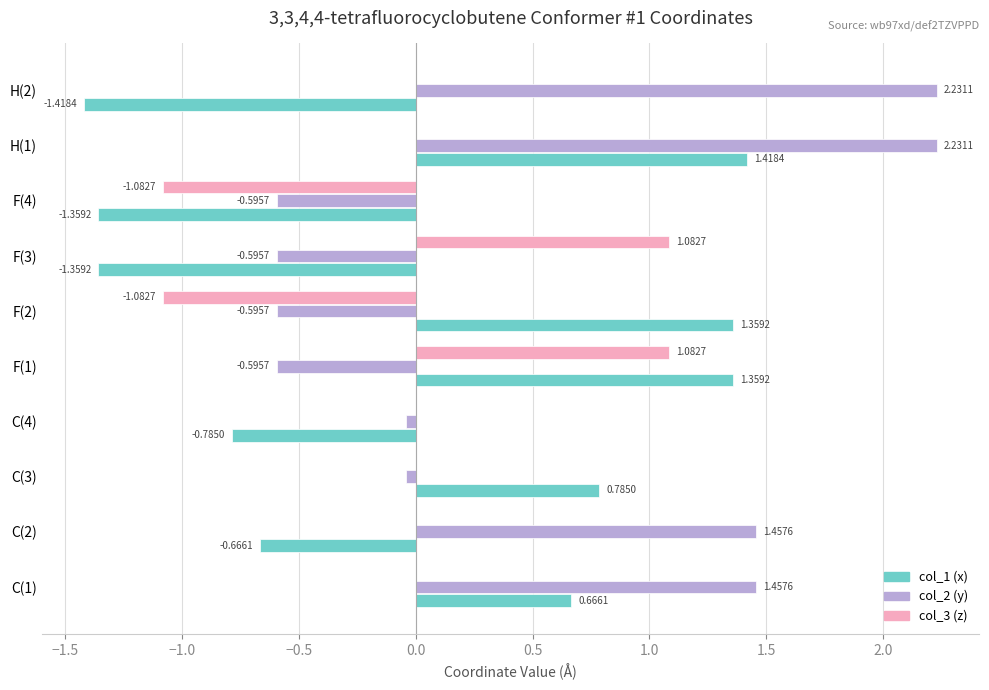

Which series changed the most between C(1) and H(1)?

col_2 (y)